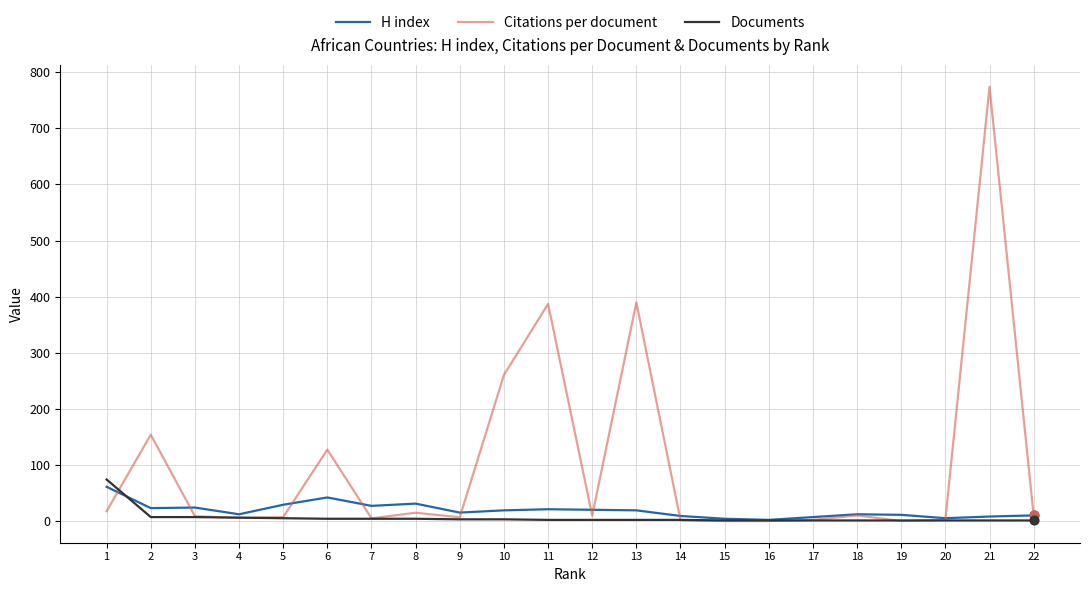

What is the total value across all series at 16?

3.0